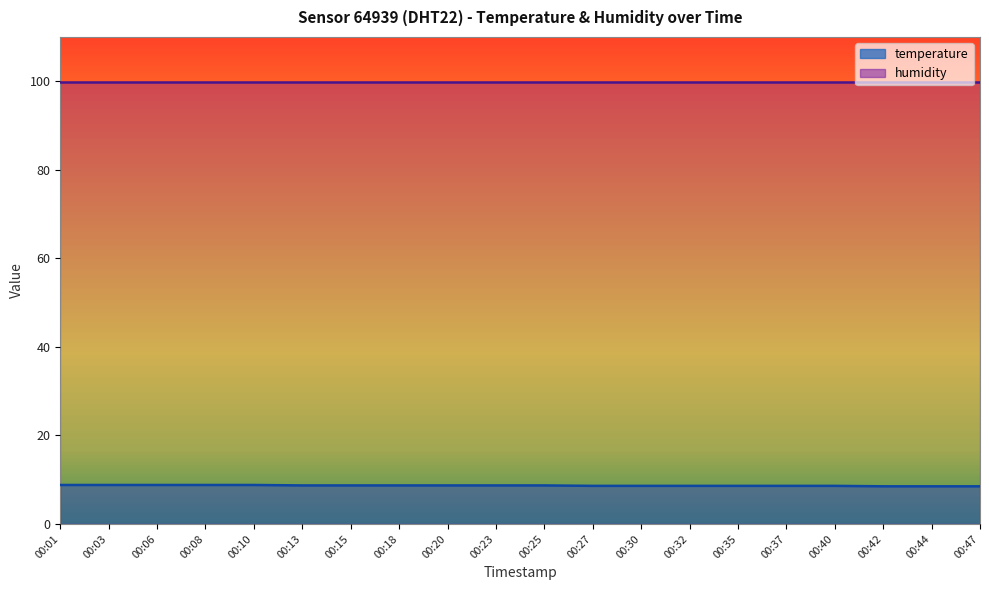

True or false: there are more than 0 points higher than both neighbors.

False